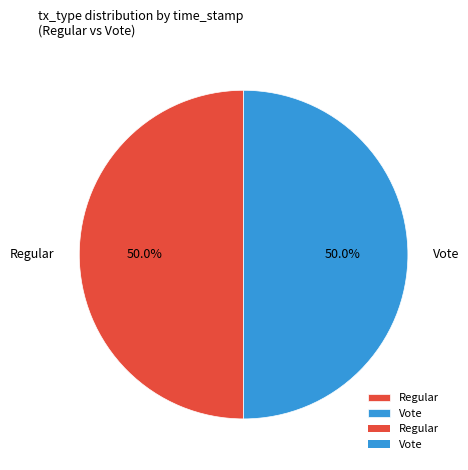

How much of the chart is everything except Vote?

50.0%